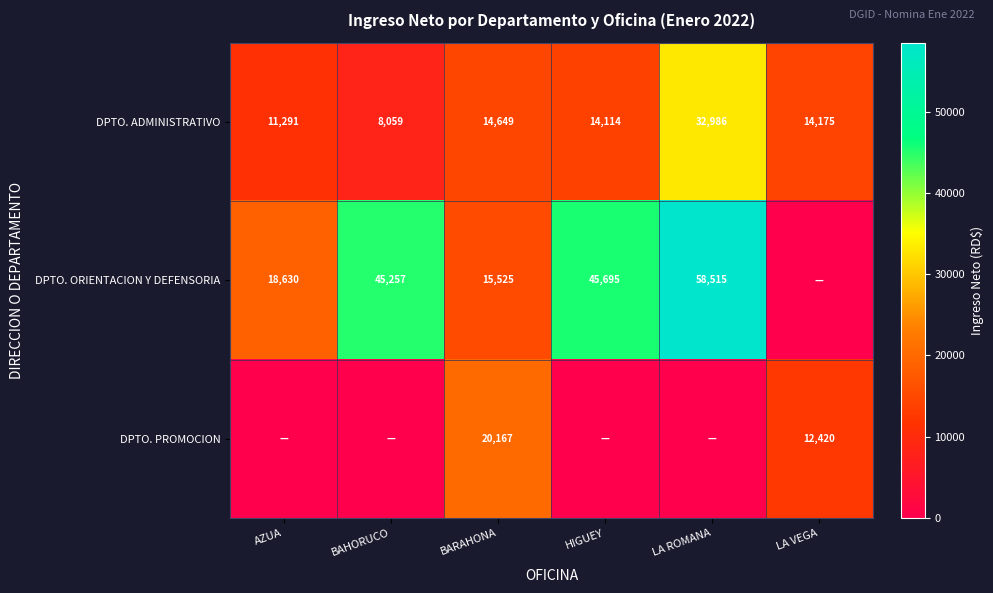

Is it true that DPTO. ADMINISTRATIVO equals 4462.5 at AZUA?

False